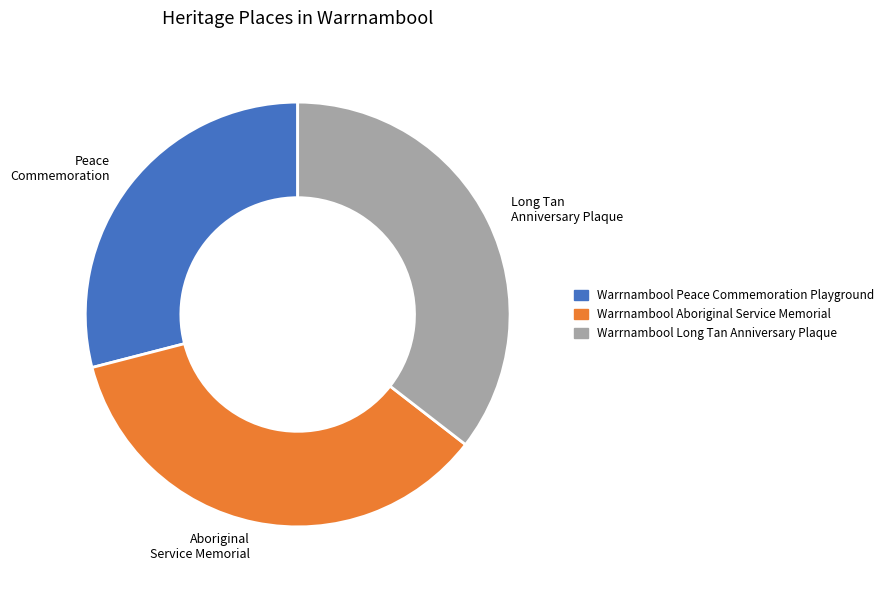

Does Warrnambool Peace Commemoration Playground represent more than half of the total?

No